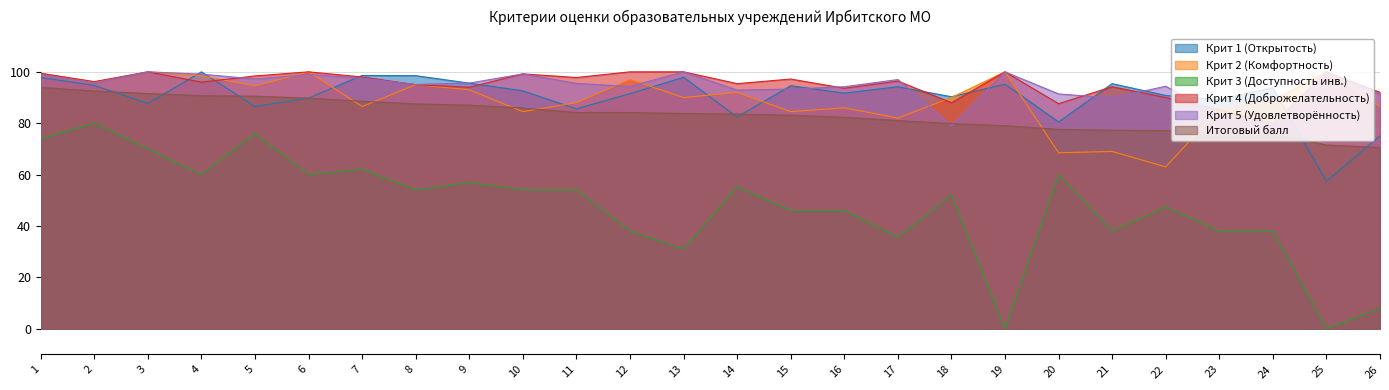

What is the average value of the Крит 2 (Комфортность) series?

89.2